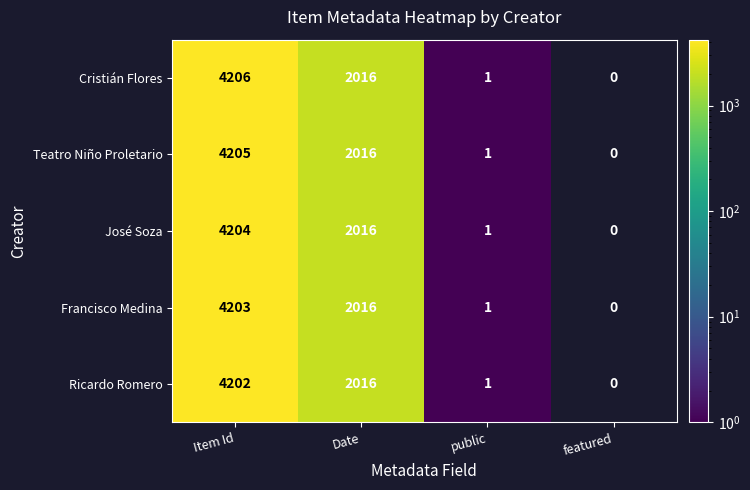

List the labels in order of Ricardo Romero value, largest first.

Item Id, Date, public, featured